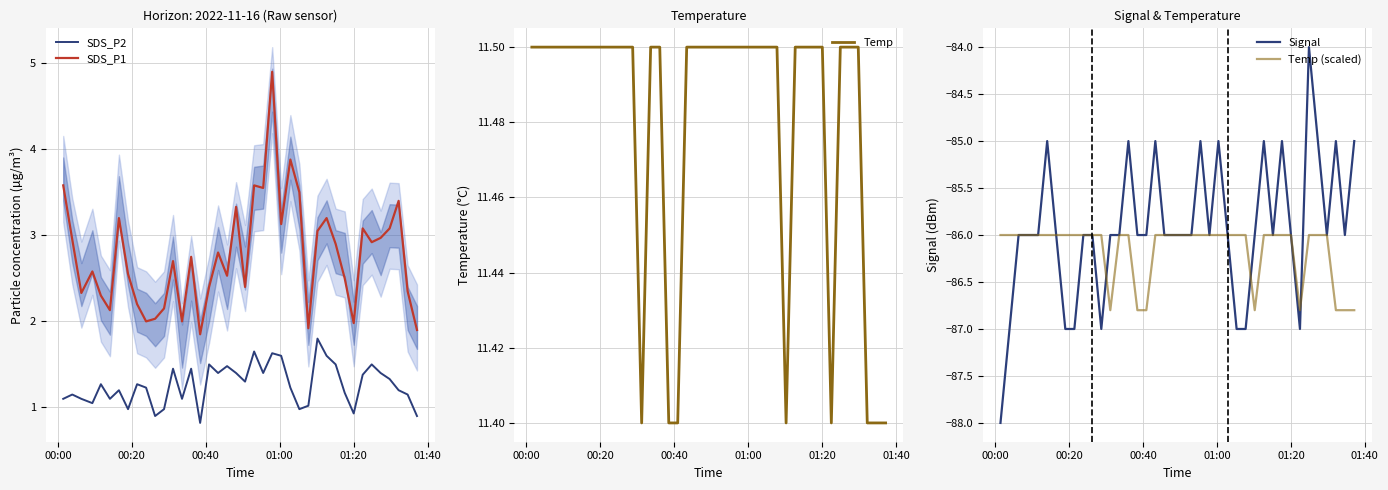

What is the lowest value of the SDS_P2 series?

0.8